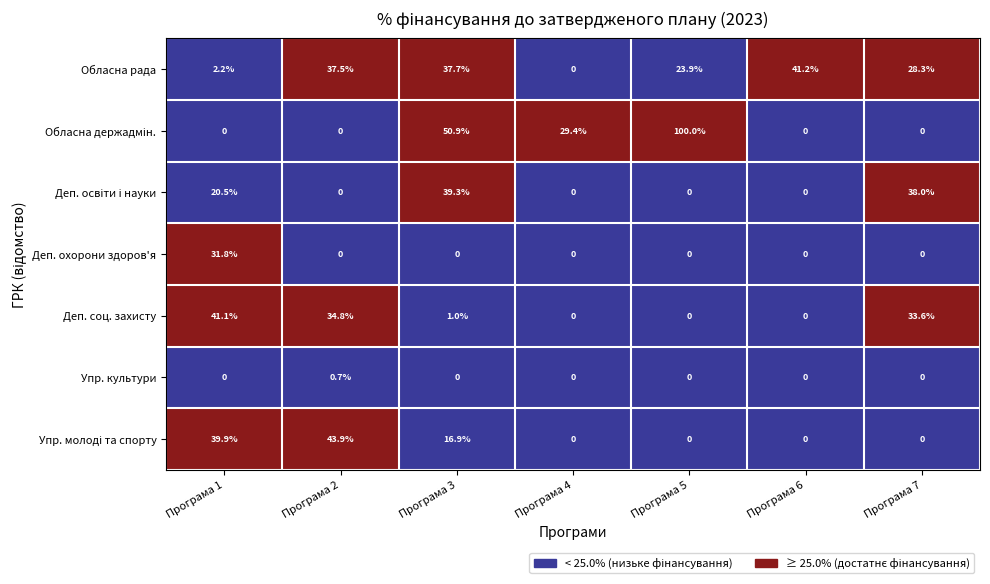

The Обласна рада series shows 26.0 at Програма 2. True or false?

False